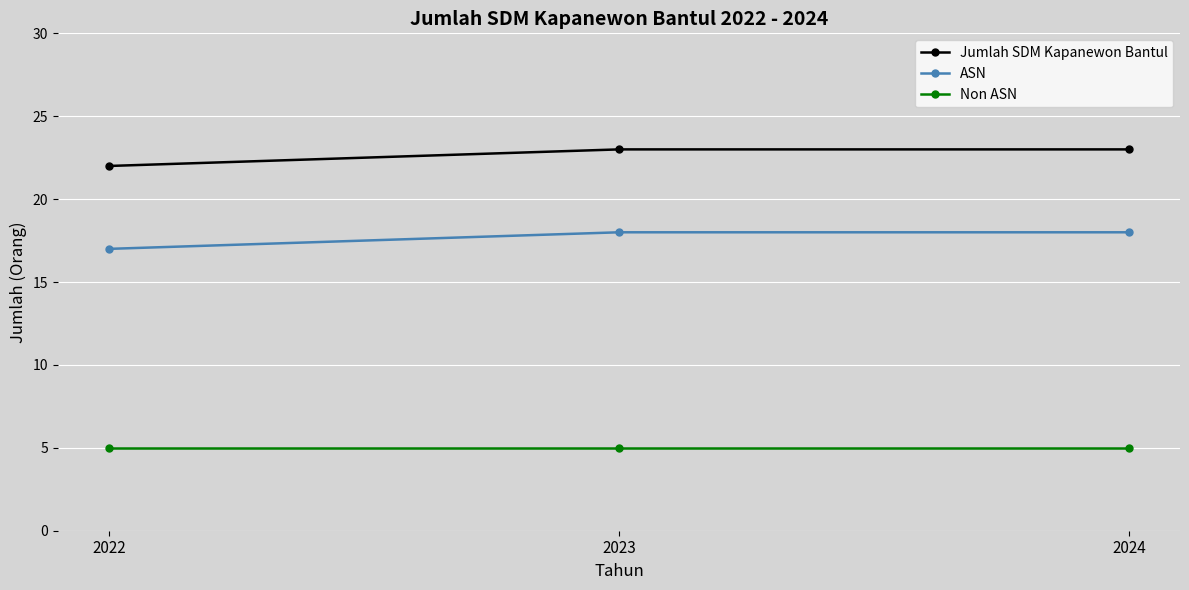

Reading left to right, list all the values displayed in this chart.

Jumlah SDM Kapanewon Bantul: 22	23	23
ASN: 17	18	18
Non ASN: 5	5	5